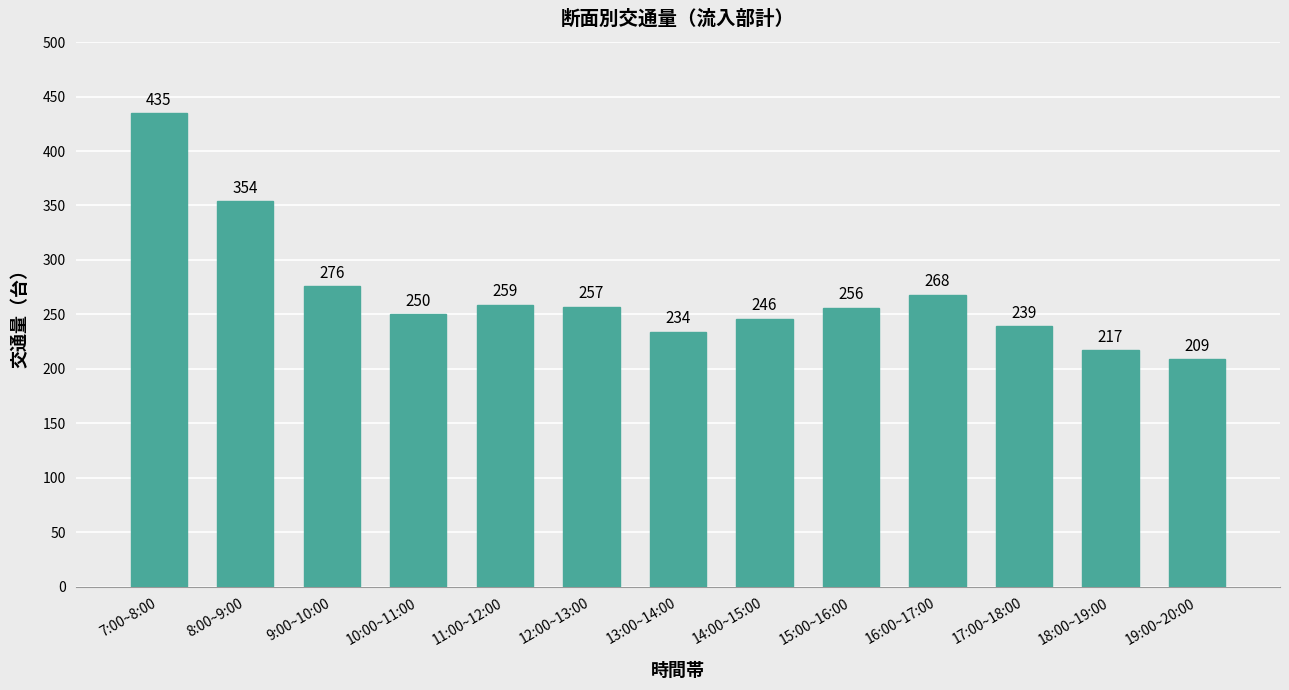

What is the difference between the maximum and minimum values?

226